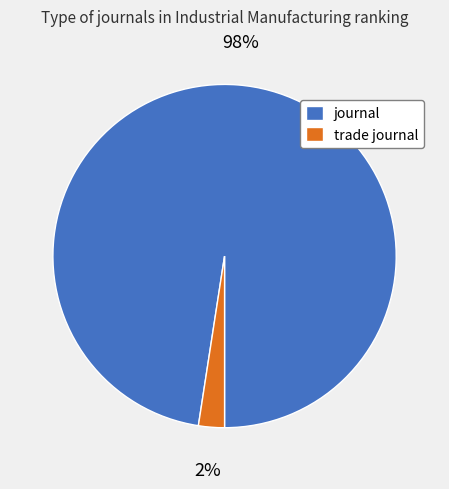

Combined, do journal and trade journal account for over 50%?

Yes